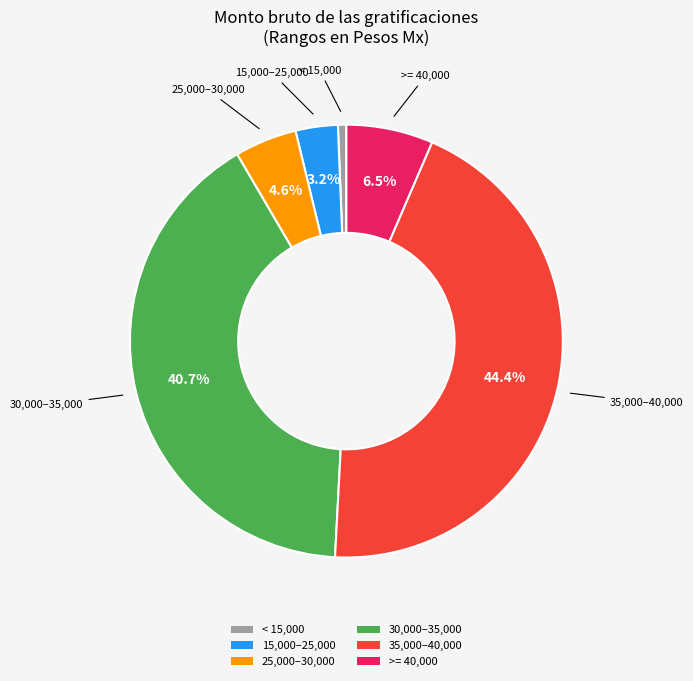

Is there a majority slice in this chart?

No